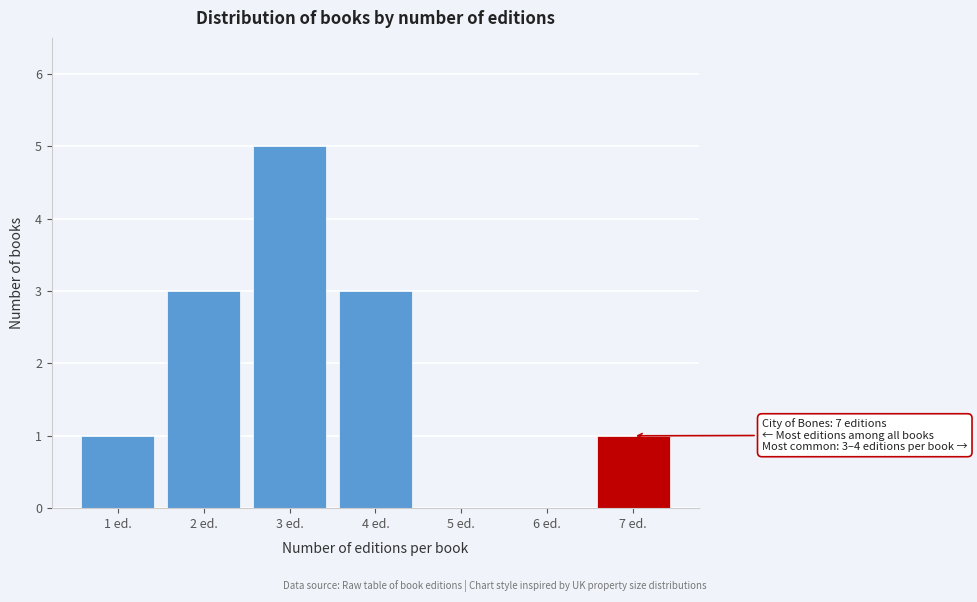

Reading left to right, extract all data points from this chart.

1 ed.=1	2 ed.=3	3 ed.=5	4 ed.=3	5 ed.=0	6 ed.=0	7 ed.=1